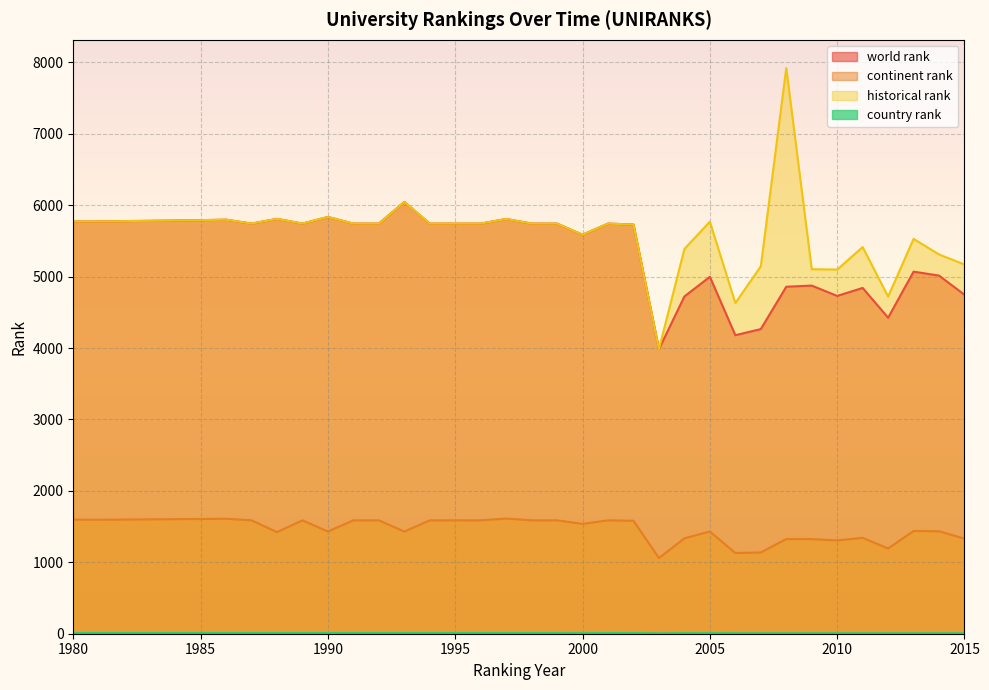

Does the chart display data point markers on the line(s)?

No